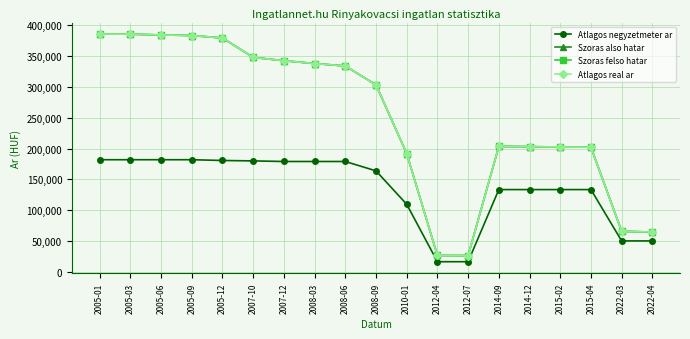

At 2015-02, list the series in order from smallest to largest.

Atlagos negyzetmeter ar, Szoras also hatar, Szoras felso hatar, Atlagos real ar